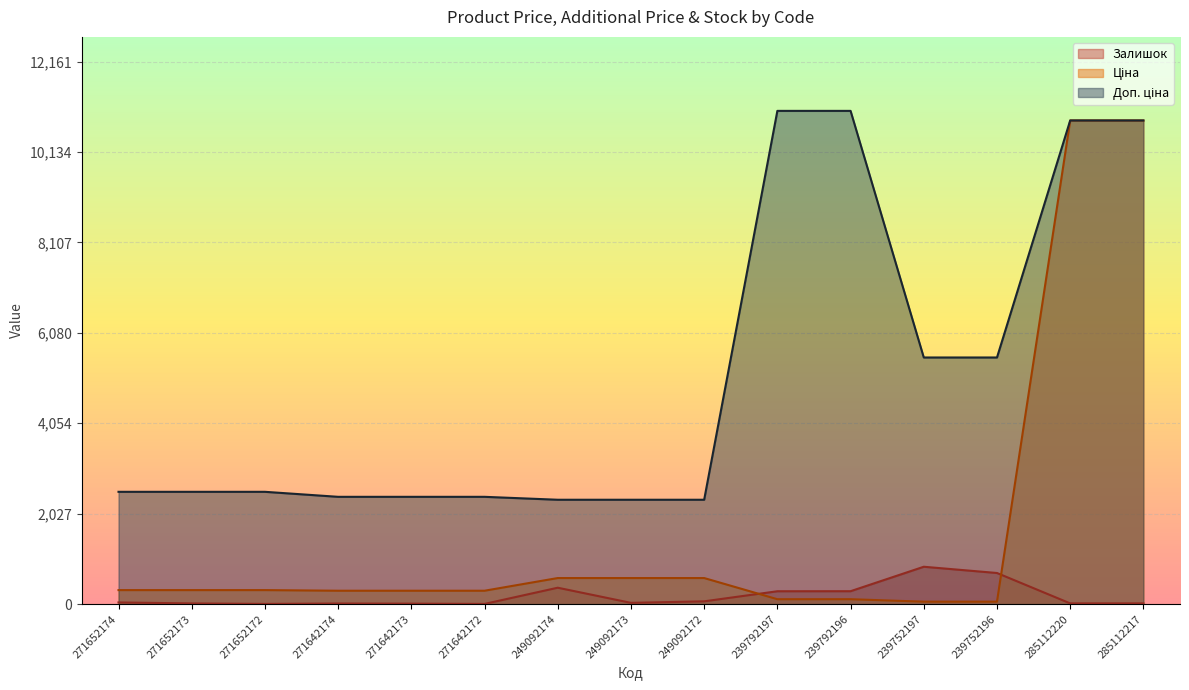

How many values in the Ціна series are below 314?

7